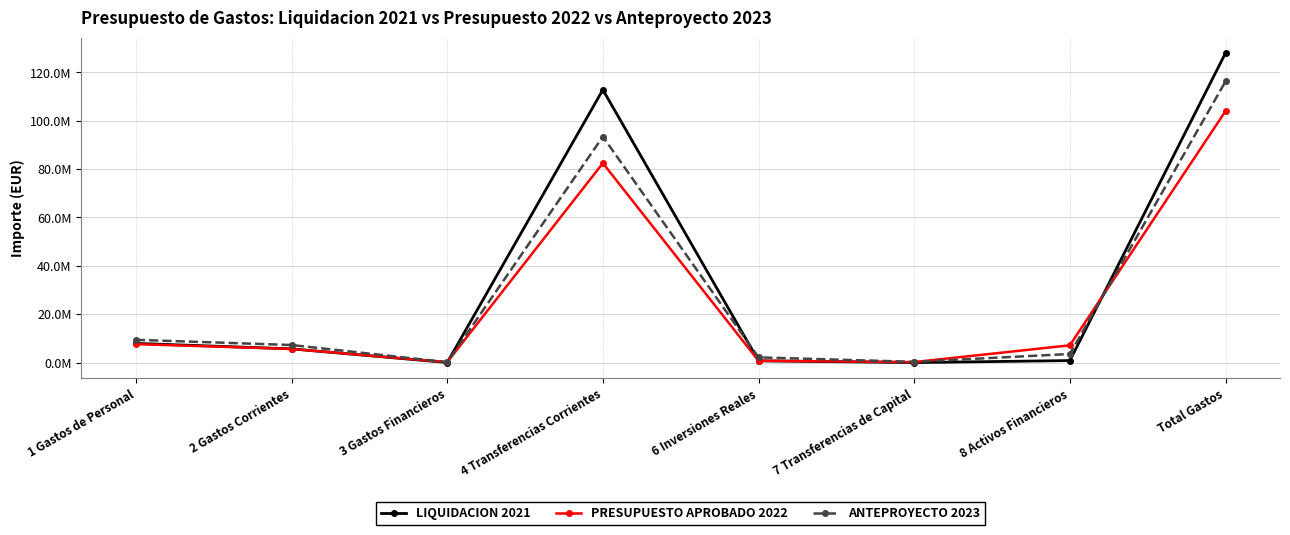

List the series in order of their peak value, highest first.

LIQUIDACION 2021, ANTEPROYECTO 2023, PRESUPUESTO APROBADO 2022